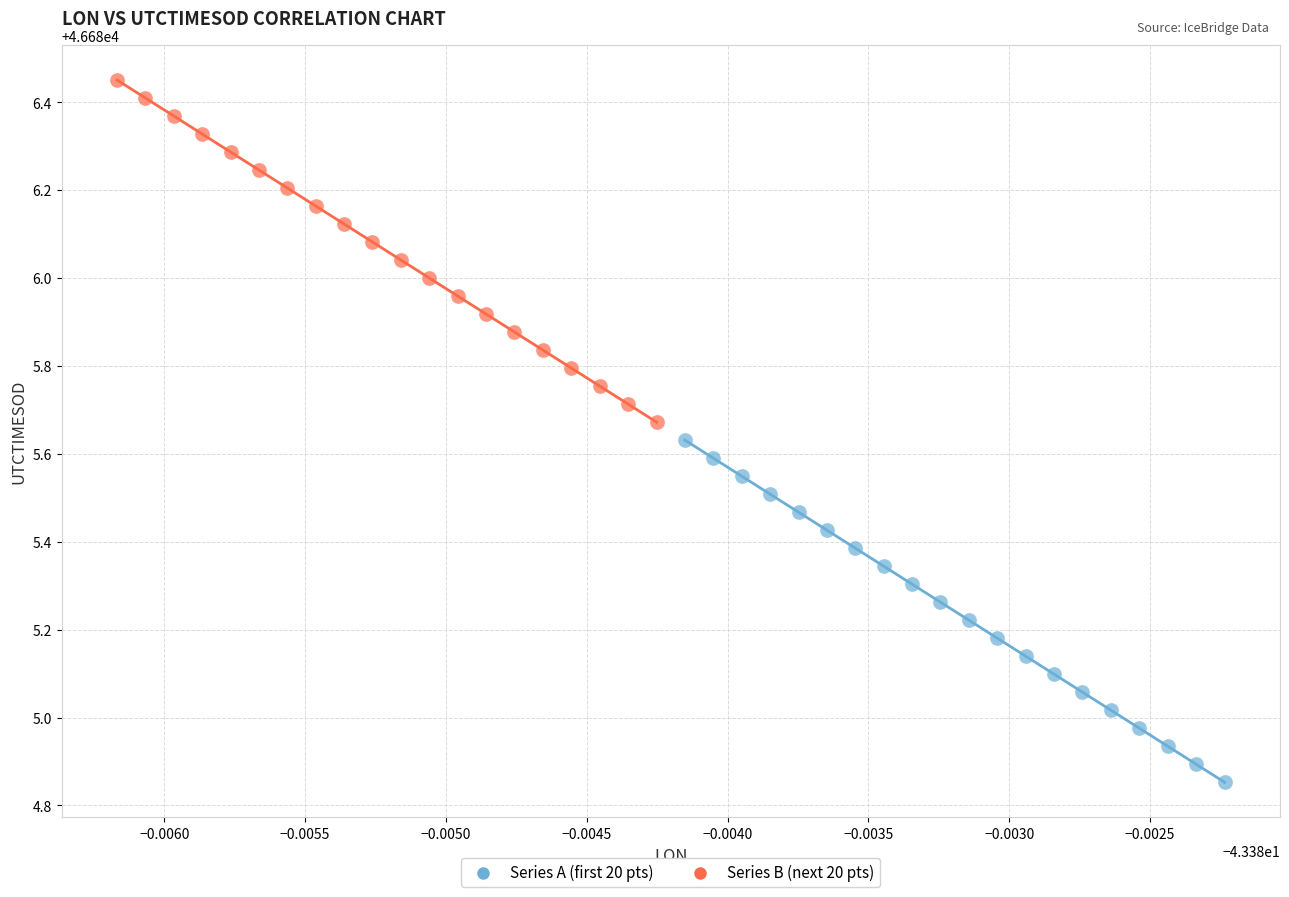

Which series contains the lowest Y value?

Series A (first 20 pts)